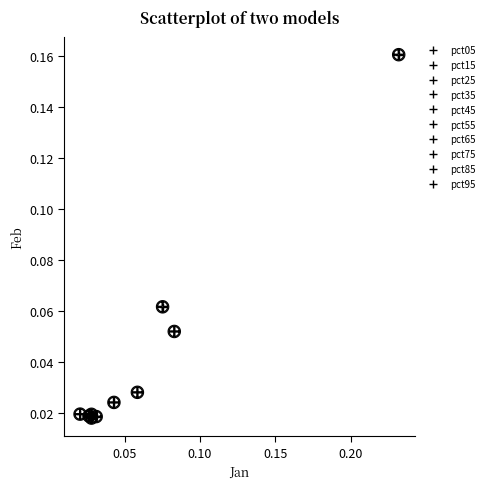

Which series contains the highest Y value?

pct95